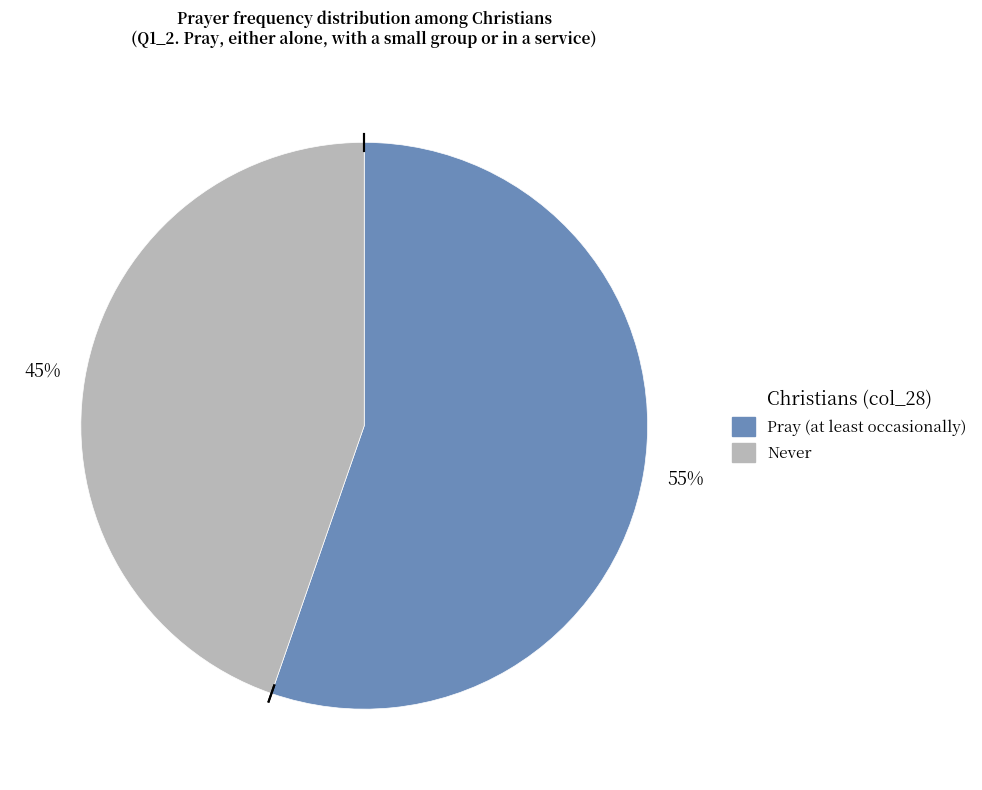

To the nearest percent, what is the average slice percentage?

50%